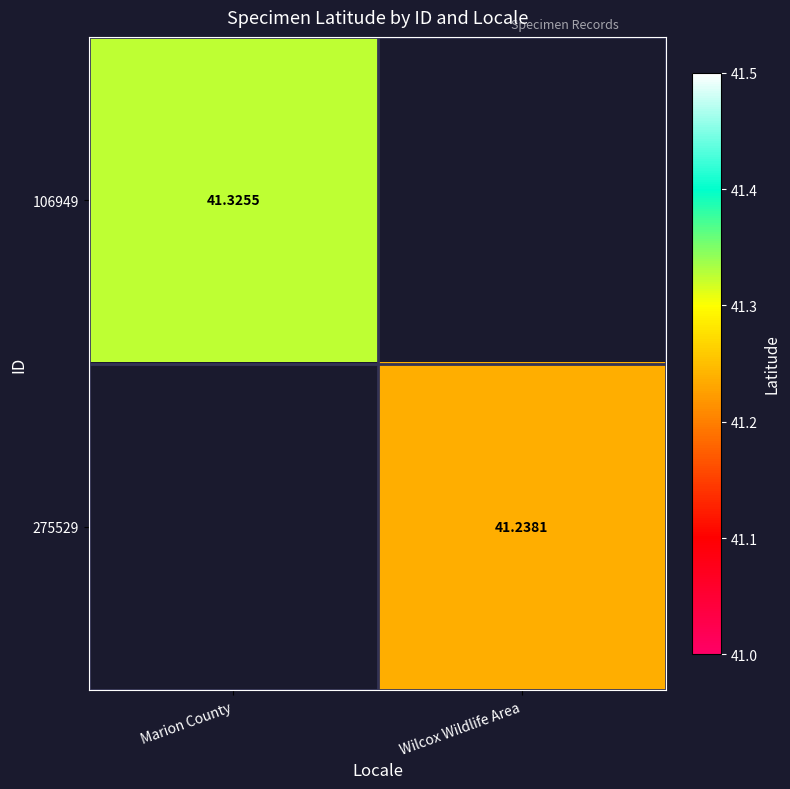

Count the number of categories in the chart.

2